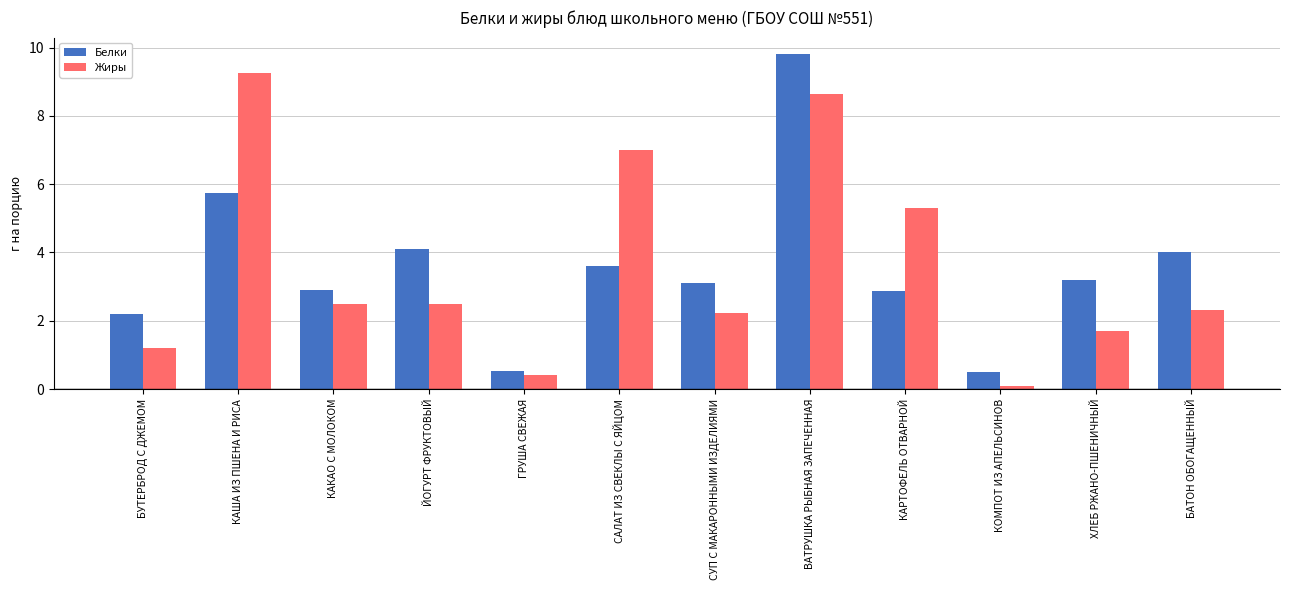

The Белки series shows 4.5 at СУП С МАКАРОННЫМИ ИЗДЕЛИЯМИ. True or false?

False